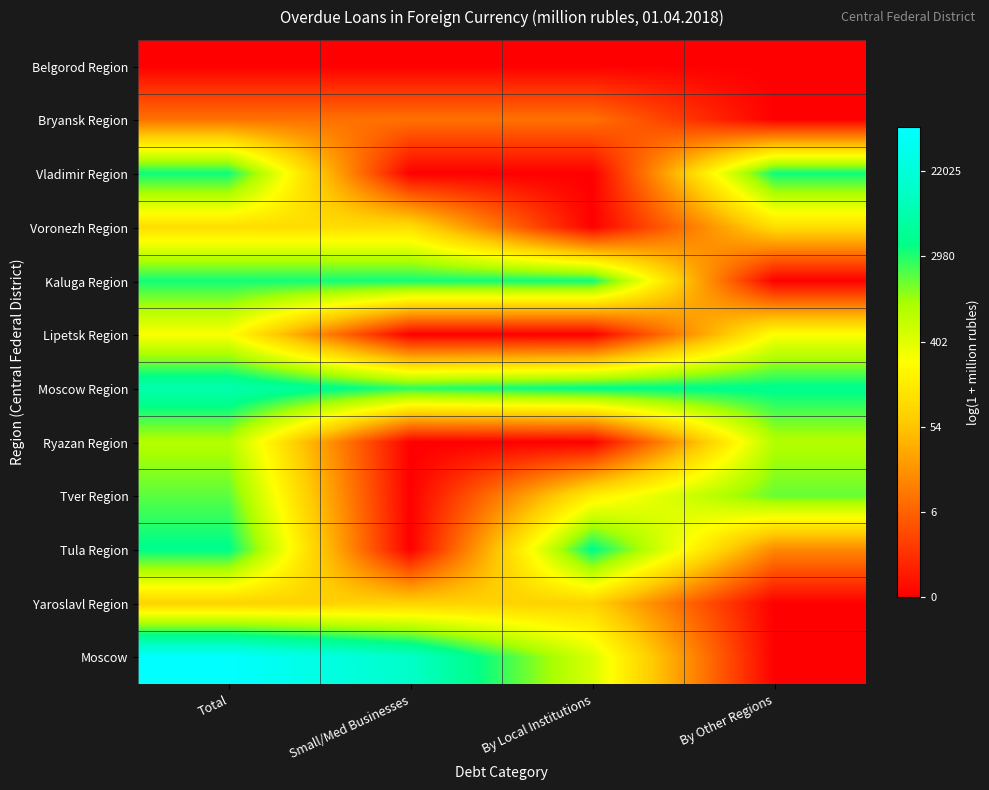

Reading left to right, what are all the values shown in this chart?

Belgorod Region: Total=0.0	Small/Med Businesses=0.0	By Local Institutions=0.0	By Other Regions=0.0
Bryansk Region: Total=2.3	Small/Med Businesses=2.3	By Local Institutions=2.3	By Other Regions=0.0
Vladimir Region: Total=8.2	Small/Med Businesses=0.0	By Local Institutions=0.0	By Other Regions=8.2
Voronezh Region: Total=4.6	Small/Med Businesses=4.6	By Local Institutions=0.0	By Other Regions=4.6
Kaluga Region: Total=8.1	Small/Med Businesses=8.1	By Local Institutions=8.1	By Other Regions=0.0
Lipetsk Region: Total=5.6	Small/Med Businesses=0.0	By Local Institutions=0.0	By Other Regions=5.6
Moscow Region: Total=9.1	Small/Med Businesses=7.9	By Local Institutions=8.3	By Other Regions=8.4
Ryazan Region: Total=6.7	Small/Med Businesses=0.0	By Local Institutions=0.0	By Other Regions=6.7
Tver Region: Total=7.5	Small/Med Businesses=0.0	By Local Institutions=5.1	By Other Regions=7.4
Tula Region: Total=8.4	Small/Med Businesses=0.0	By Local Institutions=8.4	By Other Regions=2.8
Yaroslavl Region: Total=4.3	Small/Med Businesses=4.3	By Local Institutions=4.3	By Other Regions=0.0
Moscow: Total=11.0	Small/Med Businesses=9.6	By Local Institutions=6.1	By Other Regions=0.0